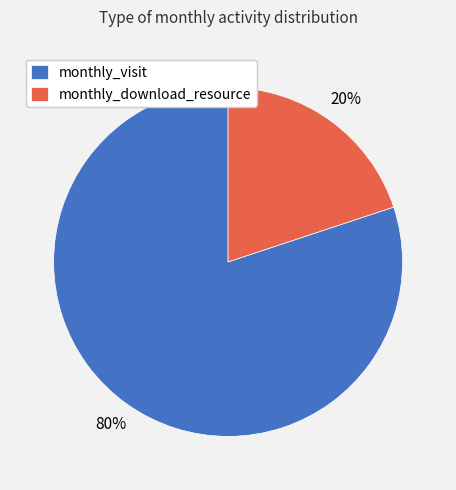

To the nearest percent, what percentage of the pie is monthly_download_resource?

20%